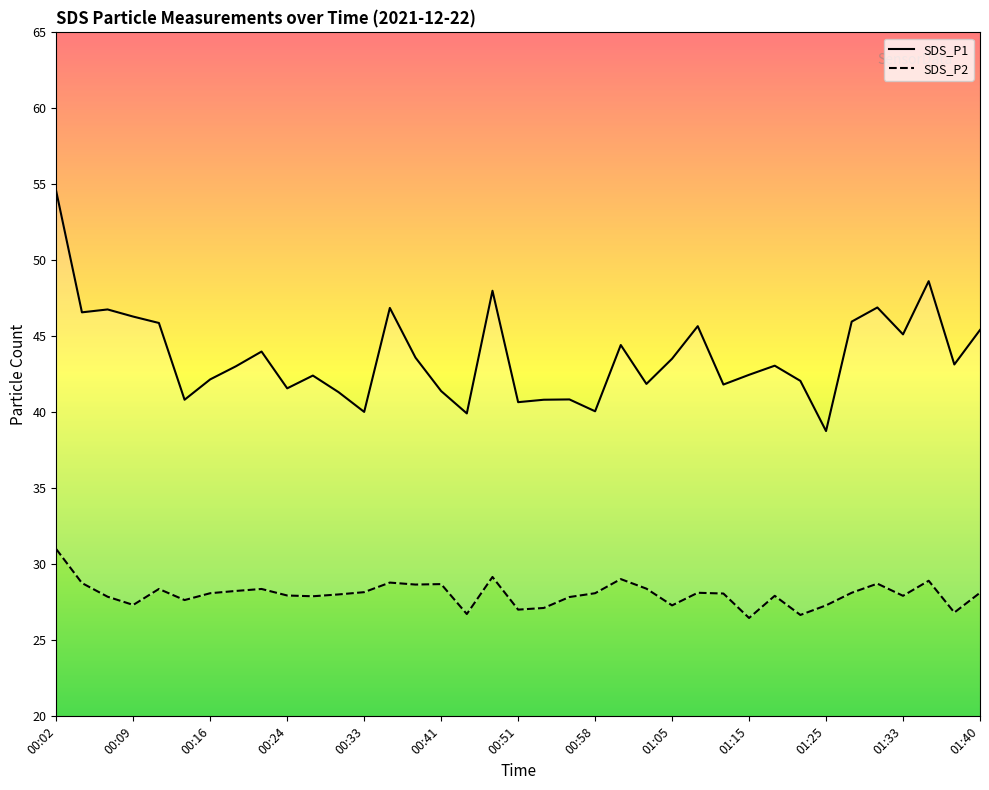

Which series changed the most between 00:16 and 35?

SDS_P1